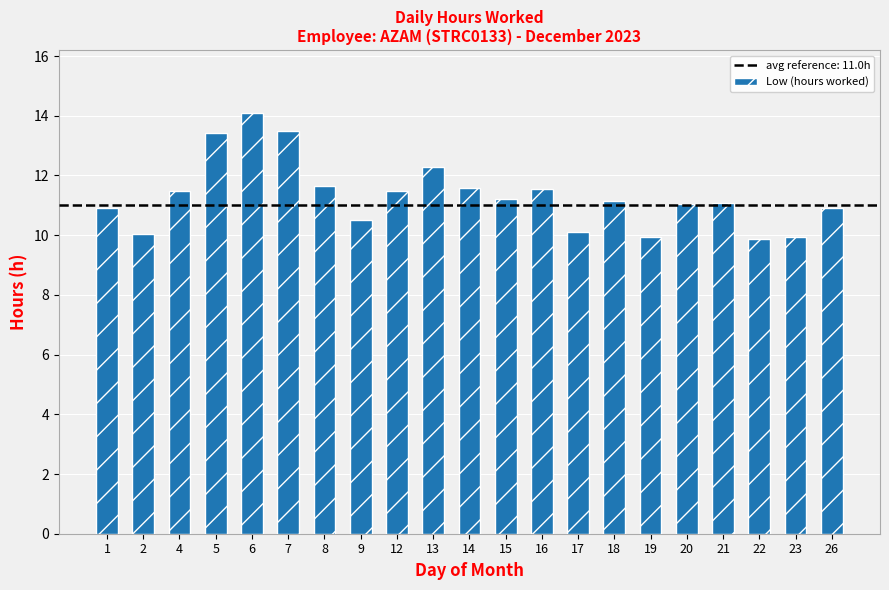

The value at 12 is 16.8. True or false?

False